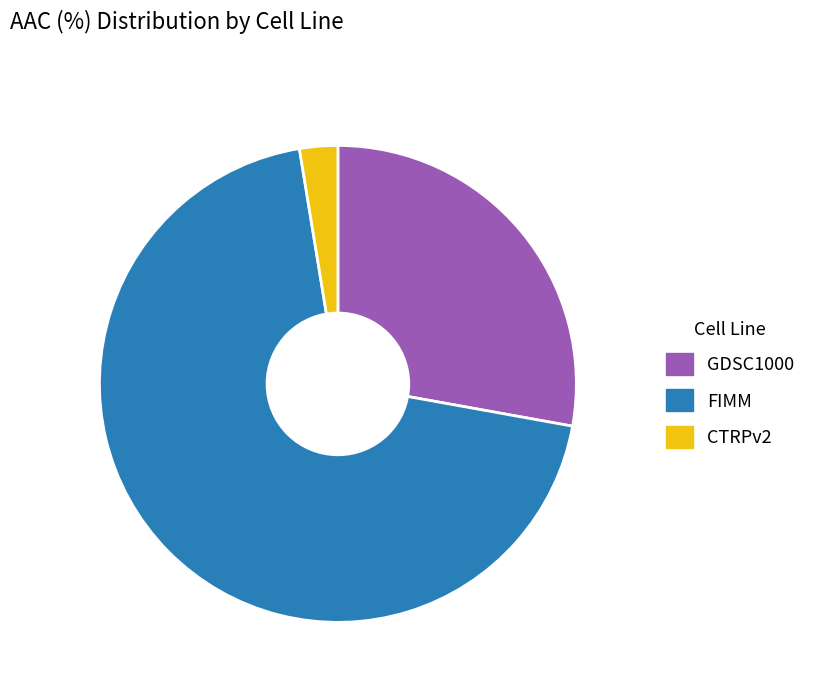

Which slice is the largest?

FIMM